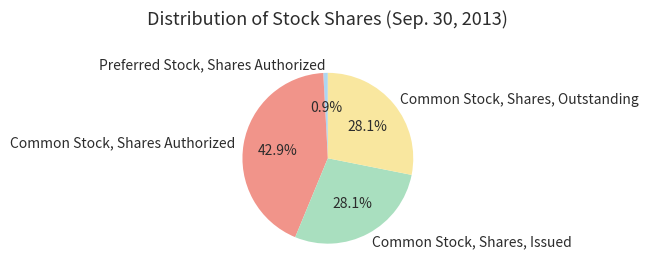

What percentage is NOT represented by Preferred Stock, Shares Authorized?

99.1%